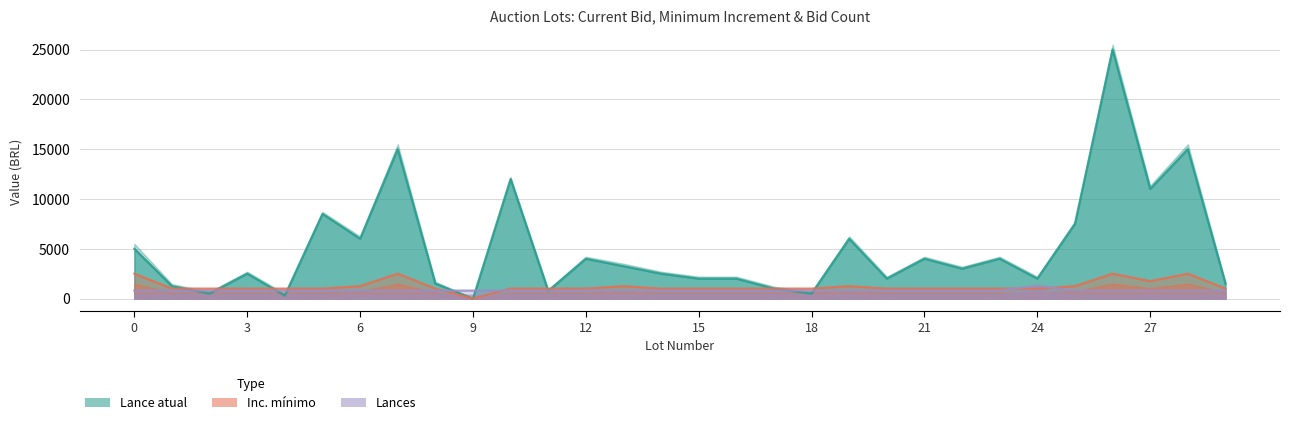

What are all the series names shown in the legend?

Lance atual, Inc. mínimo, Lances